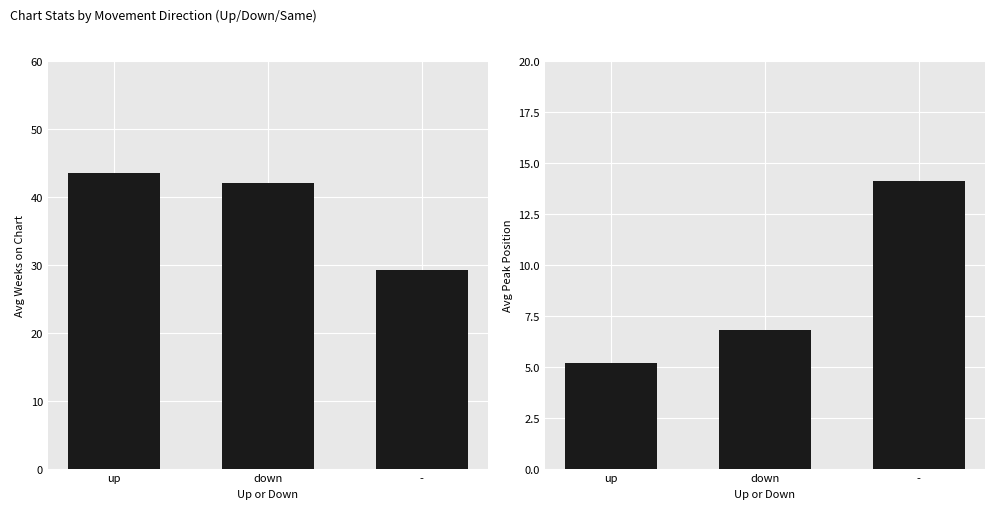

Which series has the largest total across all categories?

Avg Weeks on Chart